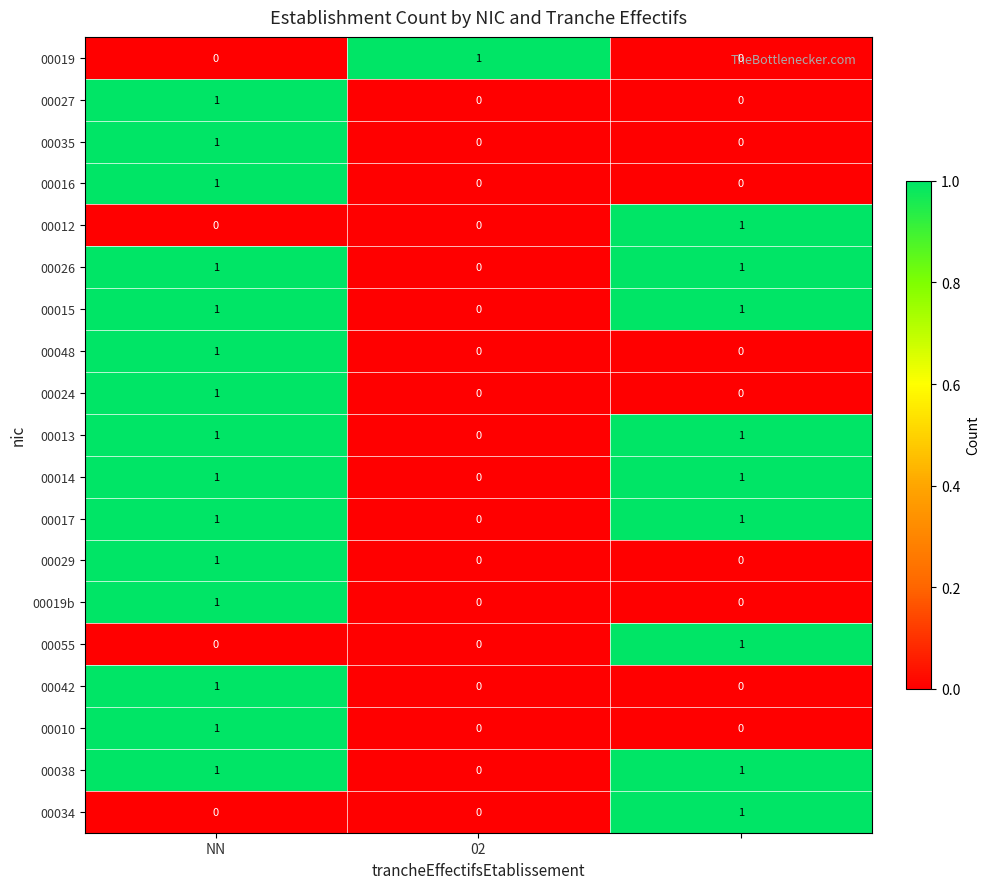

At how many categories does at least one series exceed 0?

3